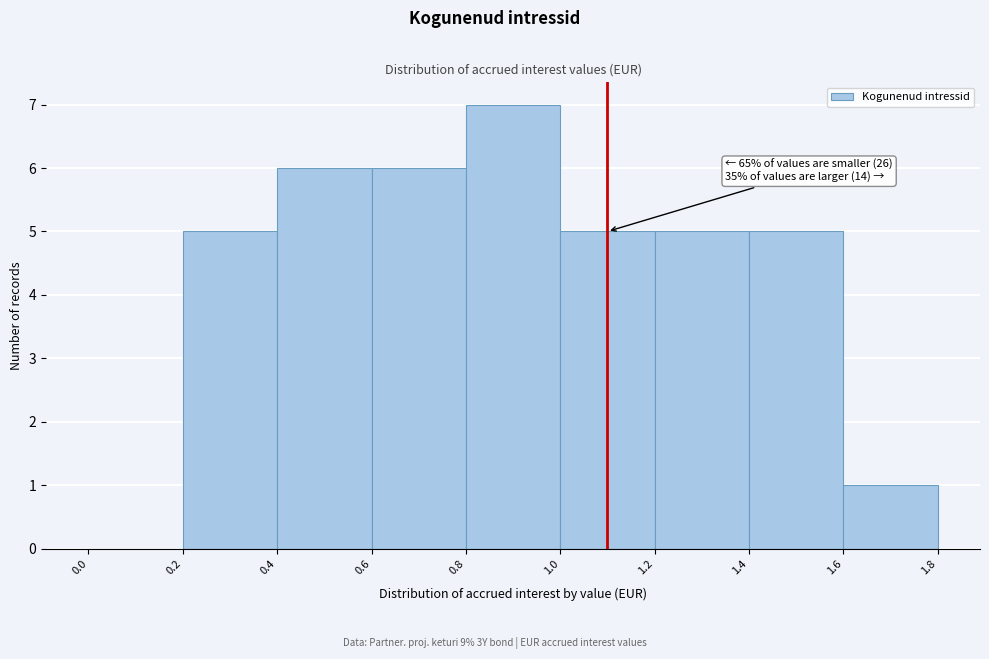

Over which range of the x-axis is the bar tallest?

0.8 to 1.0